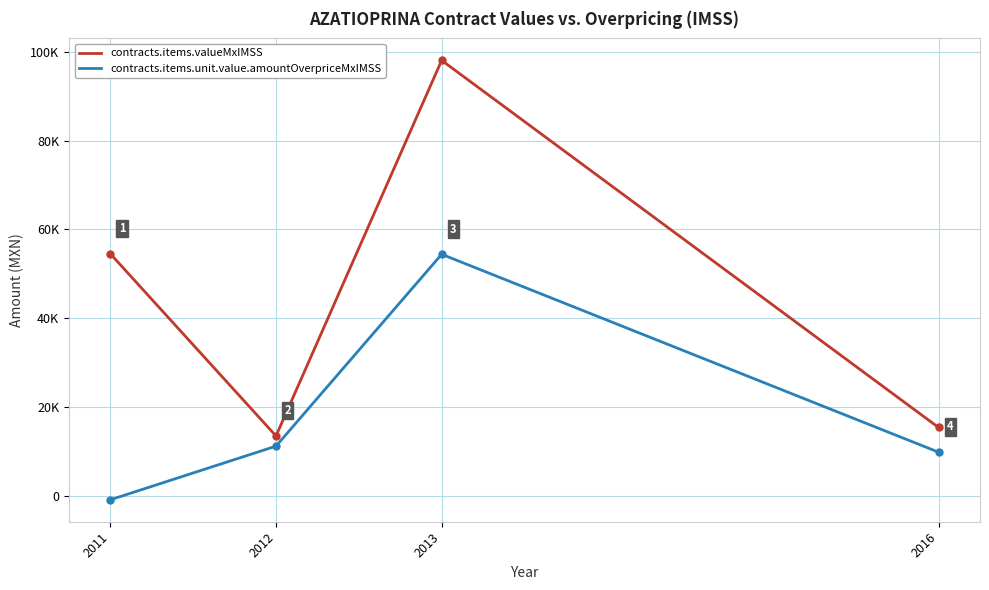

Which series changed the most between 2013 and 2016?

contracts.items.valueMxIMSS